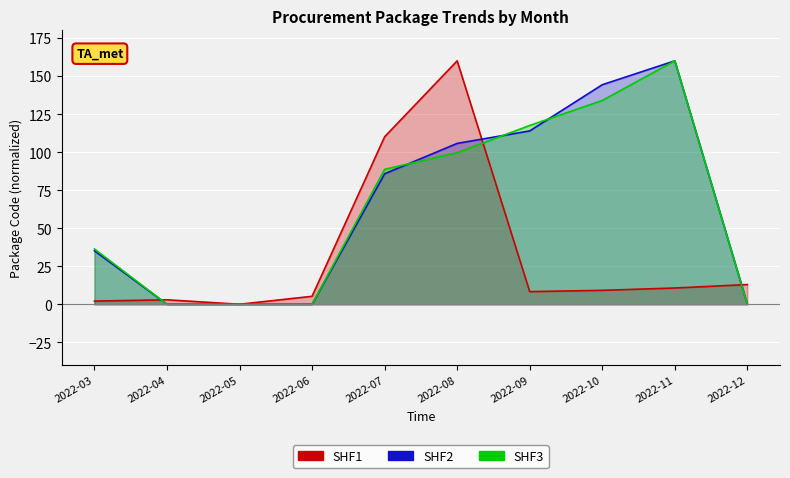

Reading left to right, what are all the values shown in this chart?

SHF1: 2022-03=2.1	2022-04=2.9	2022-05=0.0	2022-06=5.2	2022-07=110.1	2022-08=160.0	2022-09=8.3	2022-10=9.2	2022-11=10.7	2022-12=12.9
SHF2: 2022-03=35.1	2022-04=0.0	2022-05=0.0	2022-06=0.0	2022-07=85.8	2022-08=105.7	2022-09=113.9	2022-10=144.3	2022-11=160.0	2022-12=0.0
SHF3: 2022-03=36.4	2022-04=0.0	2022-05=0.0	2022-06=0.0	2022-07=88.7	2022-08=99.7	2022-09=117.5	2022-10=133.9	2022-11=160.0	2022-12=0.0